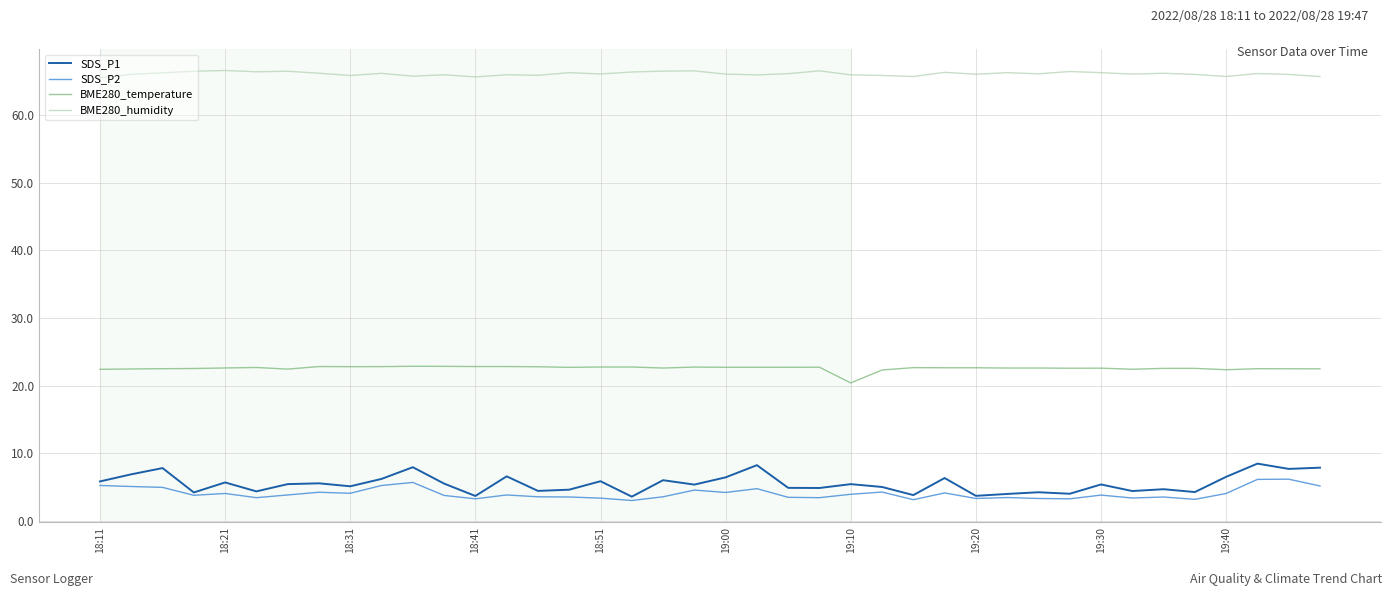

True or false: BME280_temperature and BME280_humidity cross at least once.

False